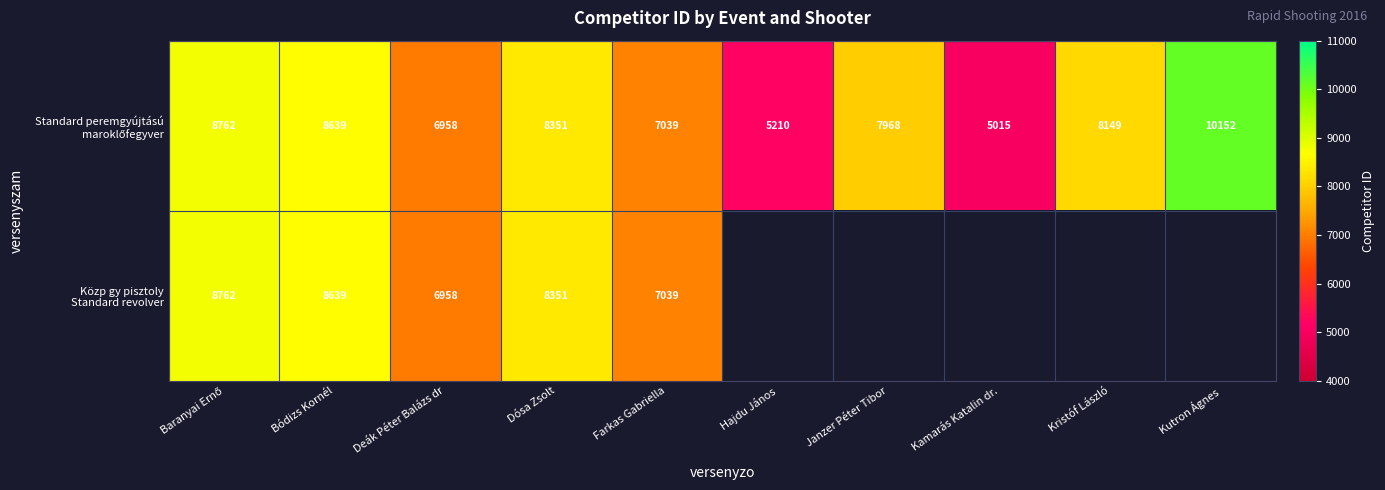

Where is Közp gy pisztoly Standard revolver nearest to the value 7860?

Dósa Zsolt